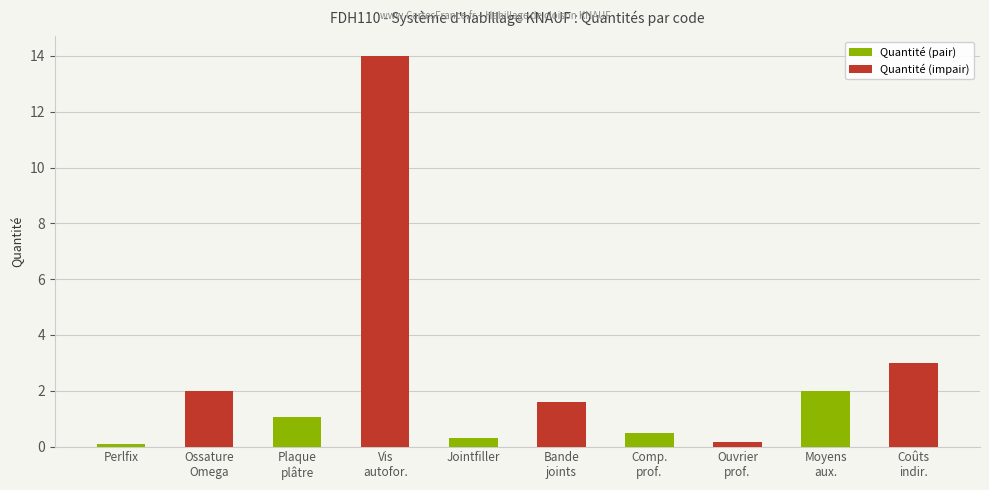

True or false: the data shows 0.2 at Ouvrier
prof..

True